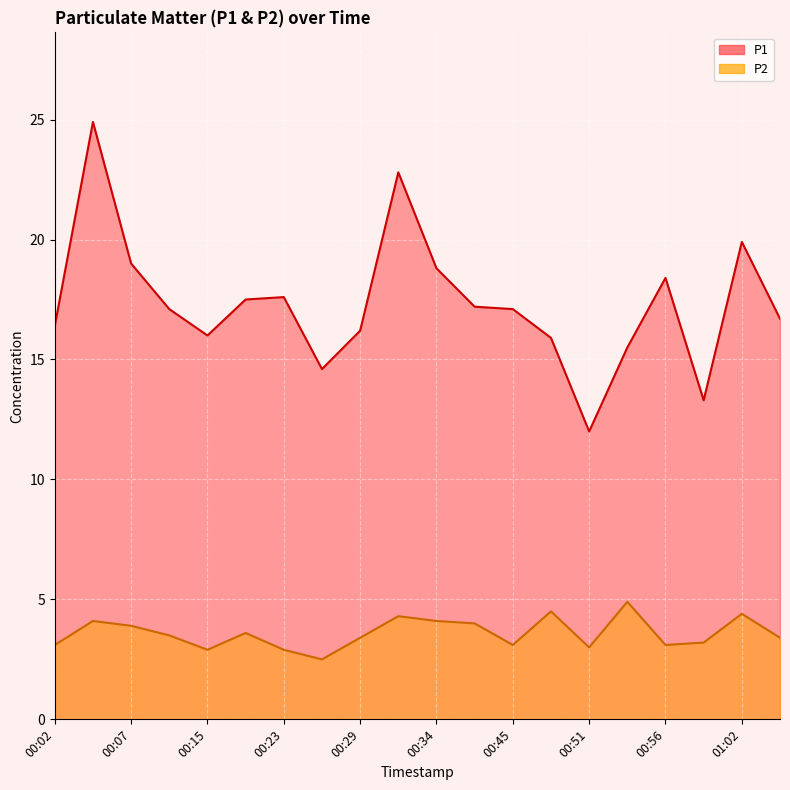

Count the number of data series in this chart.

2